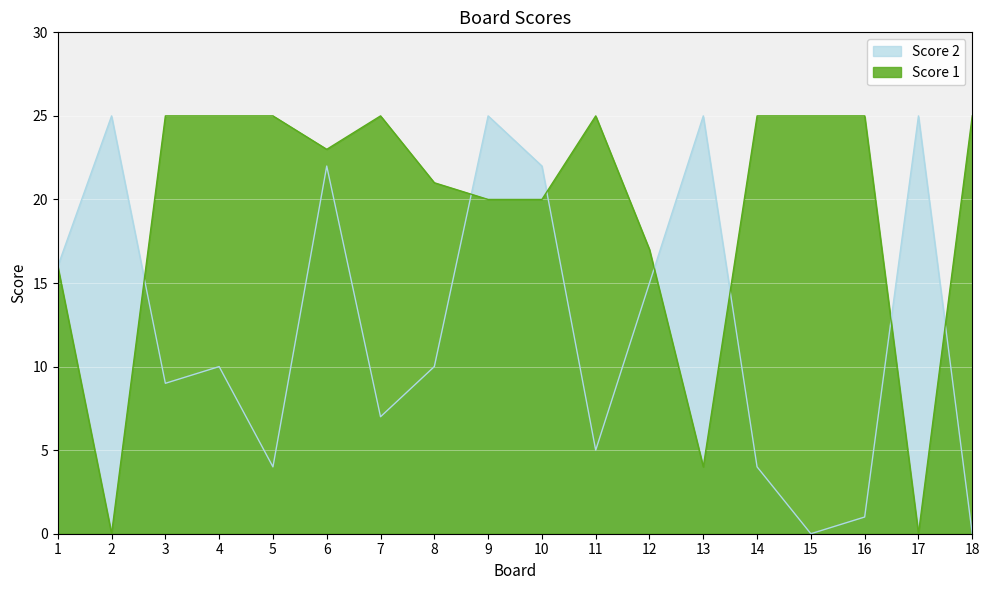

Between 3 and 12, which is larger?

3